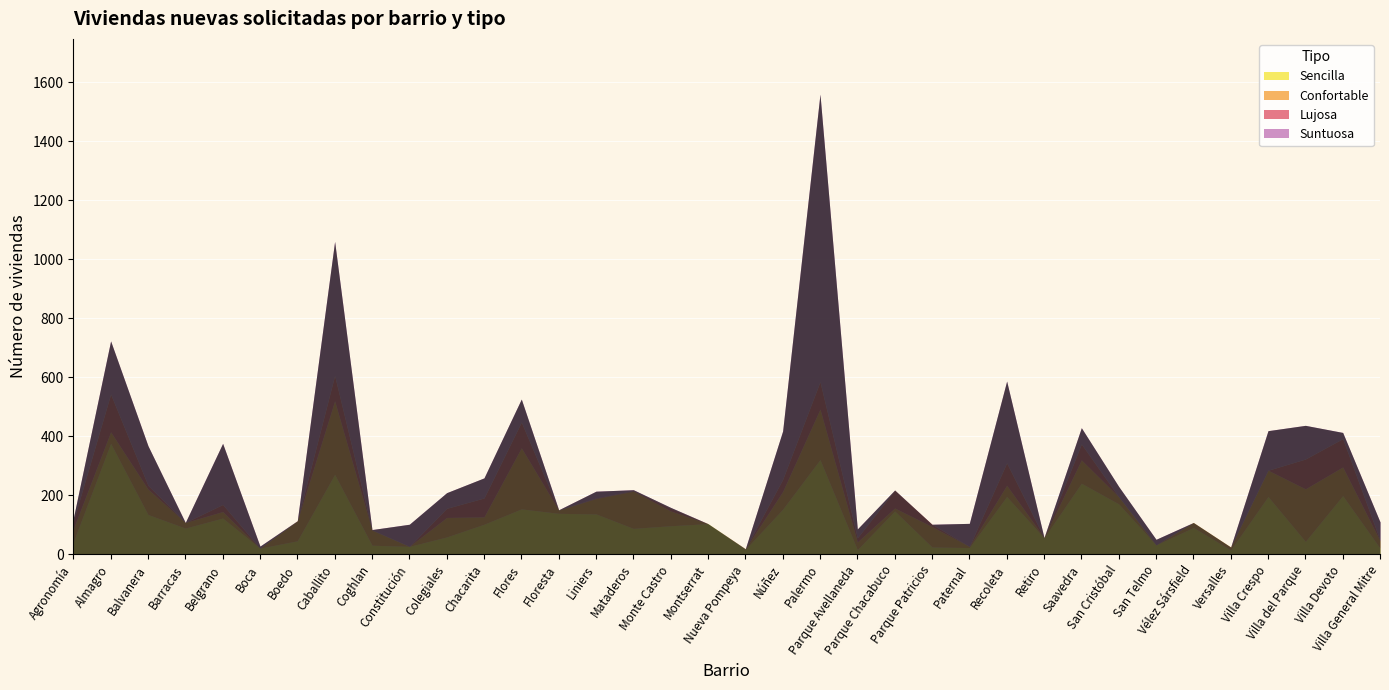

Which category has the lowest value across all series?

Boca